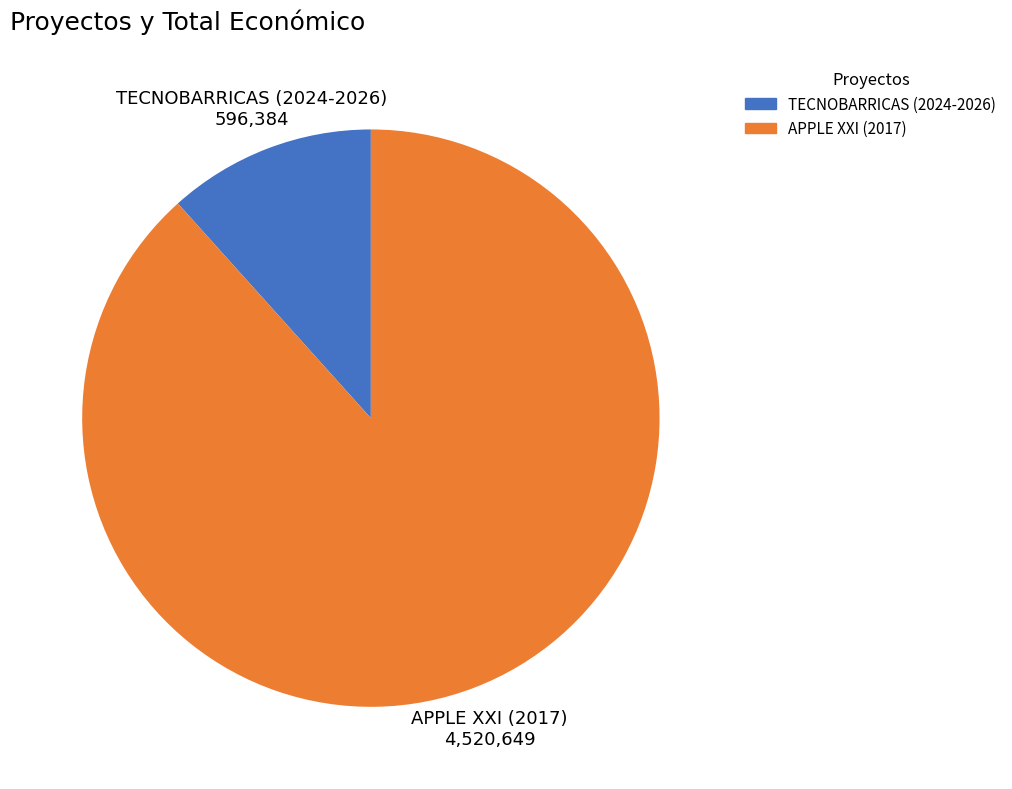

How many slices are in this pie chart?

2